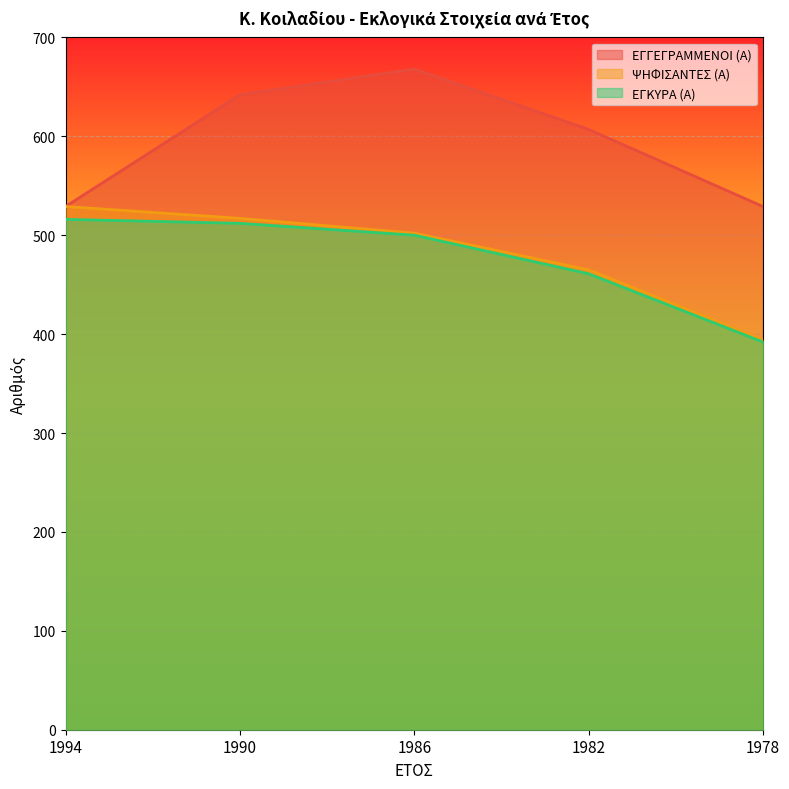

What is the spread (max minus min) of values at 1994?

13